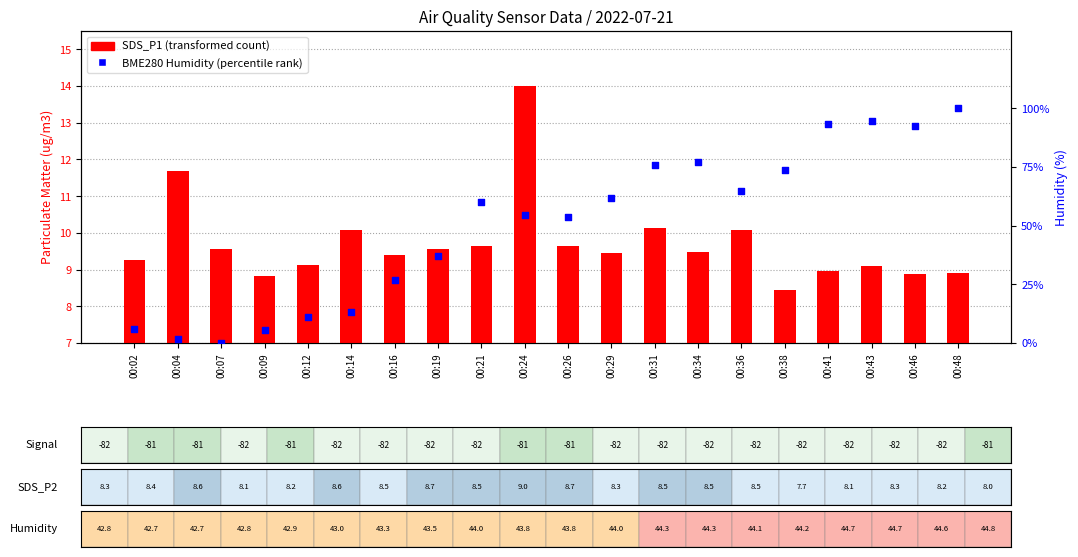

Which series has the largest total across all categories?

BME280 Humidity (norm %)